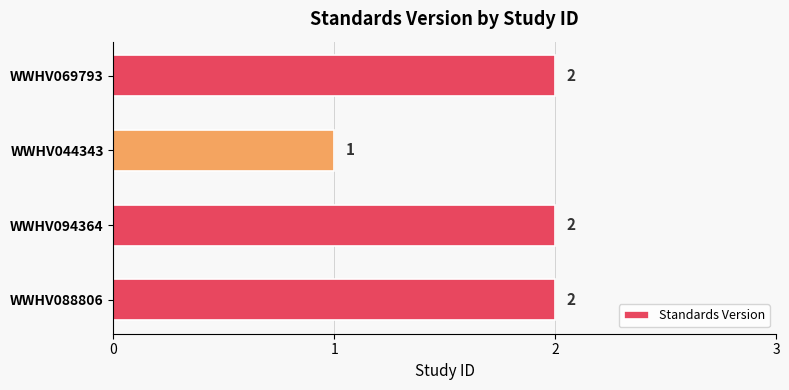

At which label is the value closest to 1?

WWHV044343